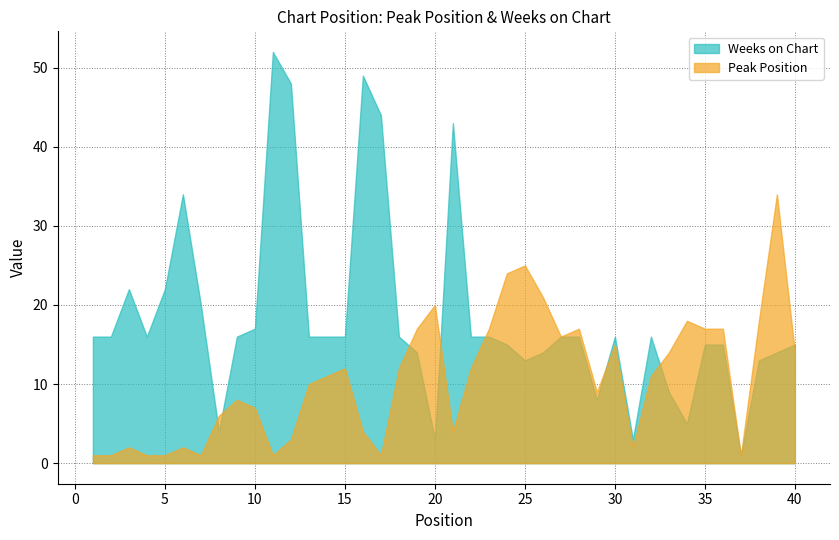

What is the value of the Weeks on Chart point at the 15th from the left?

16